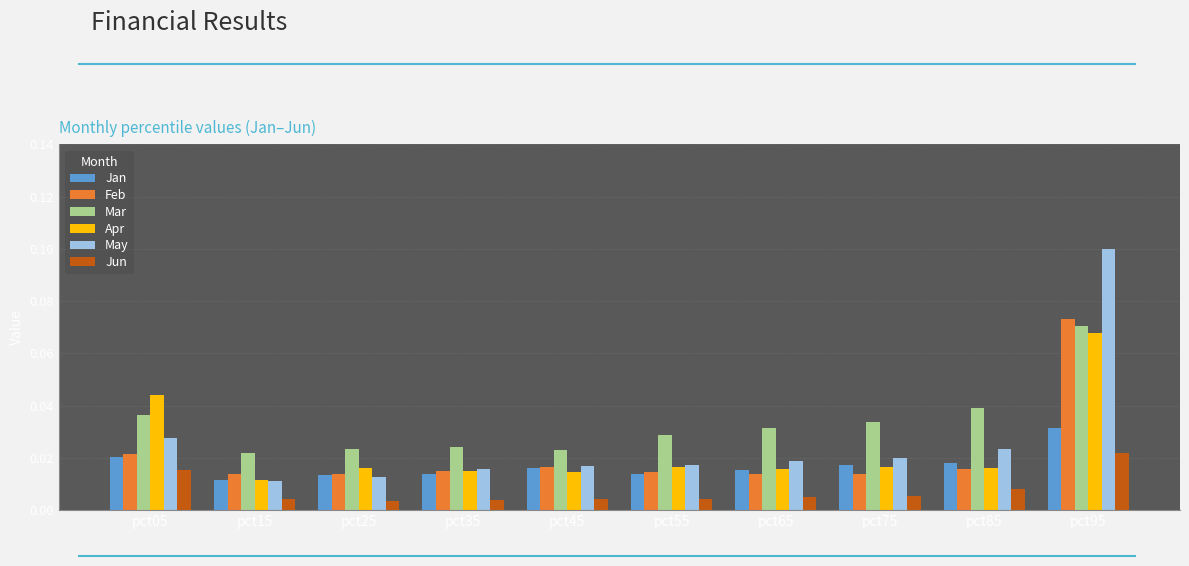

At which label does Feb reach its peak?

pct95